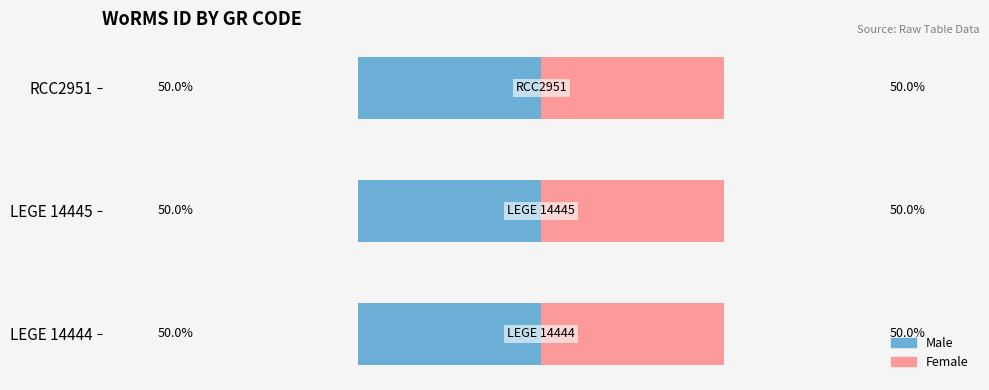

Rank the series by their maximum value, from highest to lowest.

Male, Female